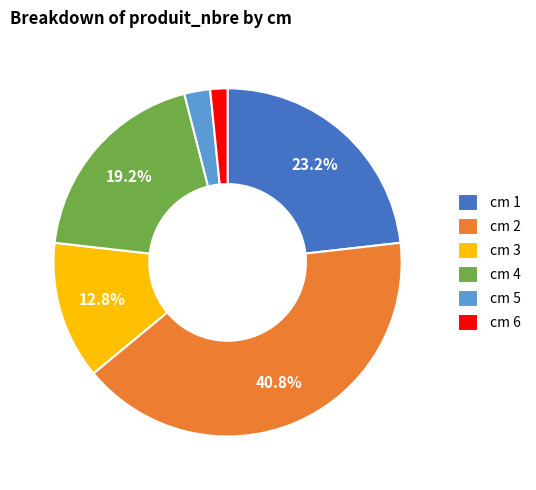

Between cm 5 and cm 6, which is larger?

cm 5